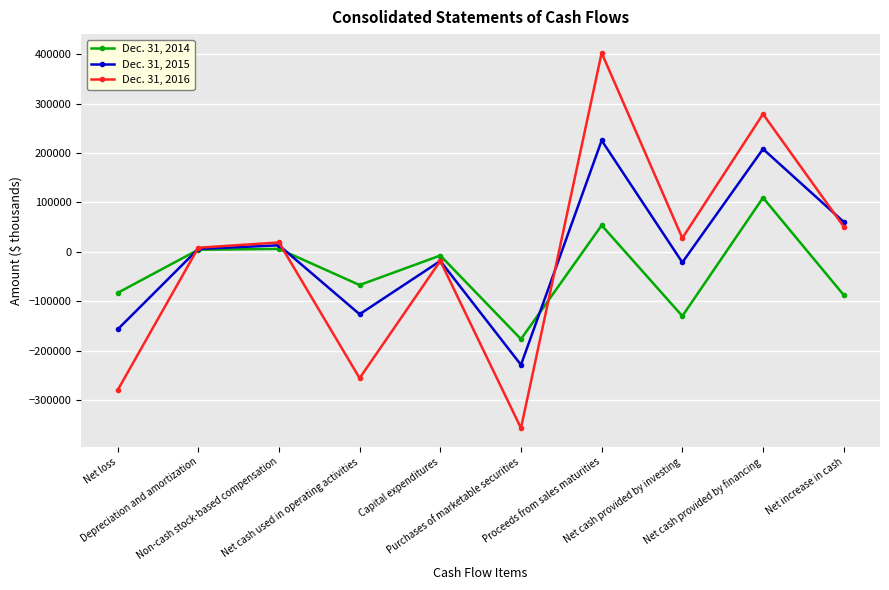

After their last crossing, which series has the higher values: Dec. 31, 2016 or Dec. 31, 2014?

Dec. 31, 2016